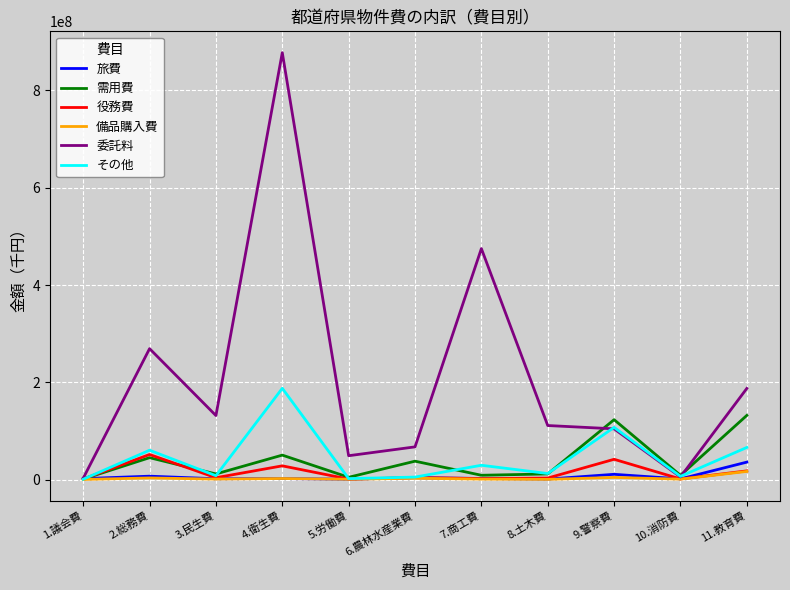

The value of その他 at 9.警察費 is 51112035. True or false?

False